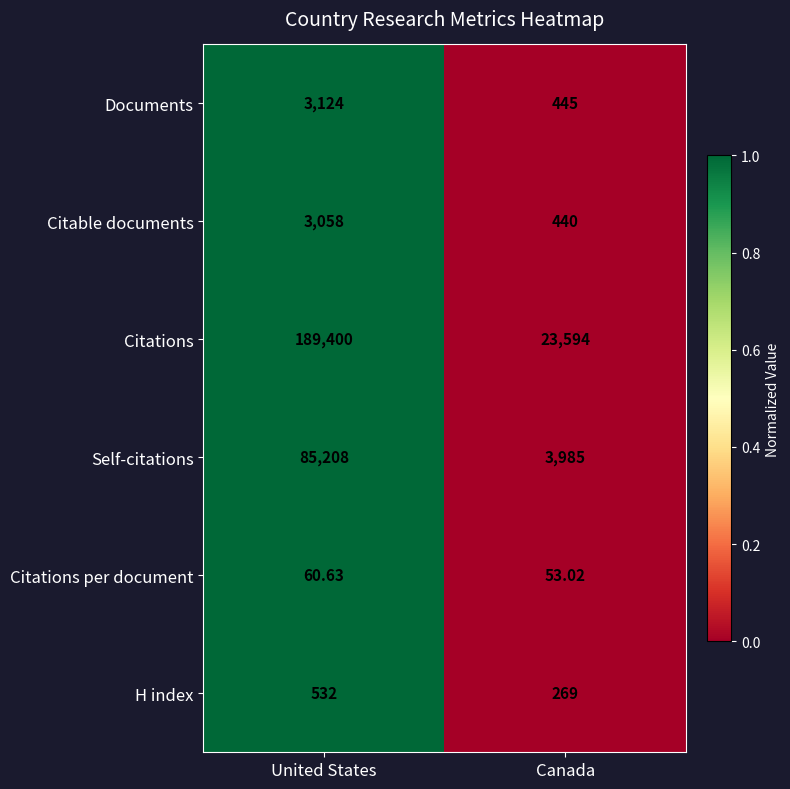

Count the number of categories in the chart.

2